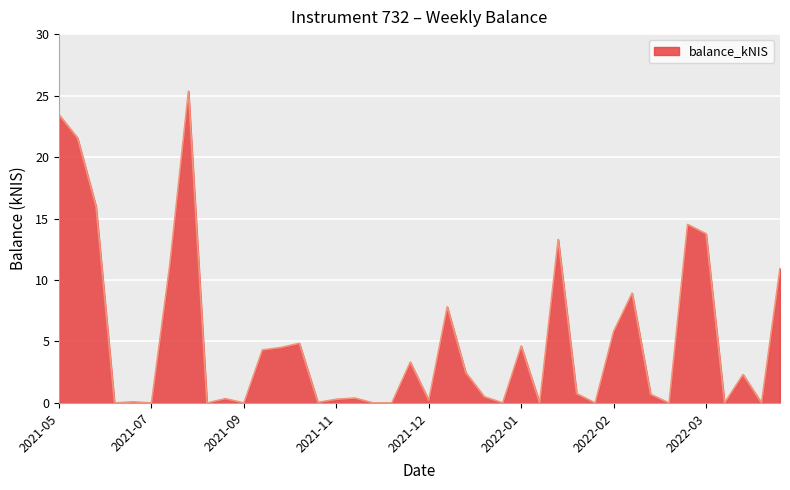

What is the sum of all values?

202.5